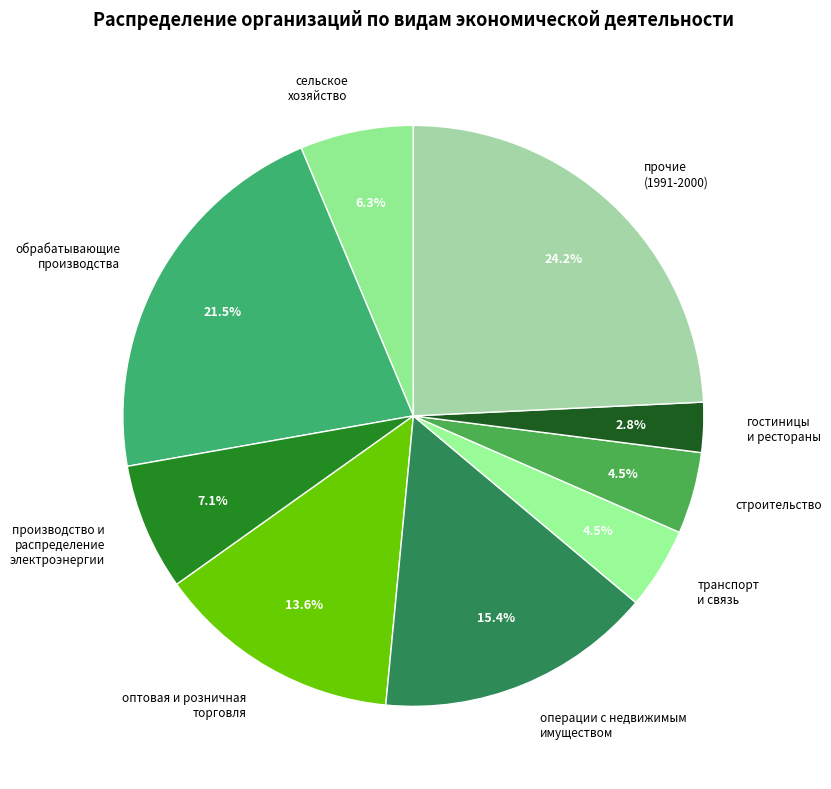

Approximately how many times larger is the value at оптовая и розничная торговля compared to гостиницы и рестораны?

4.9